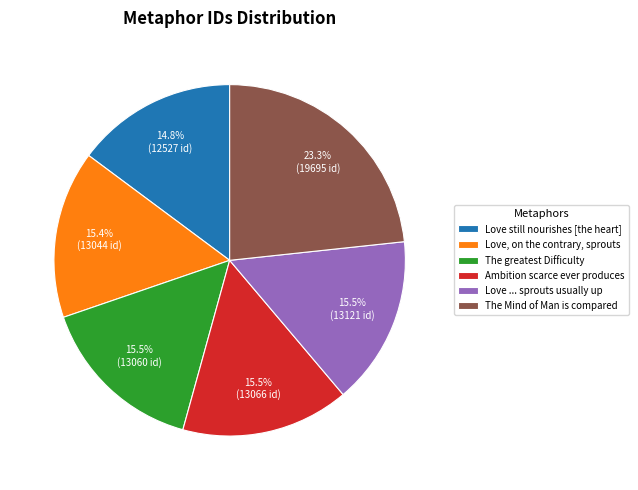

How many slices are in this pie chart?

6